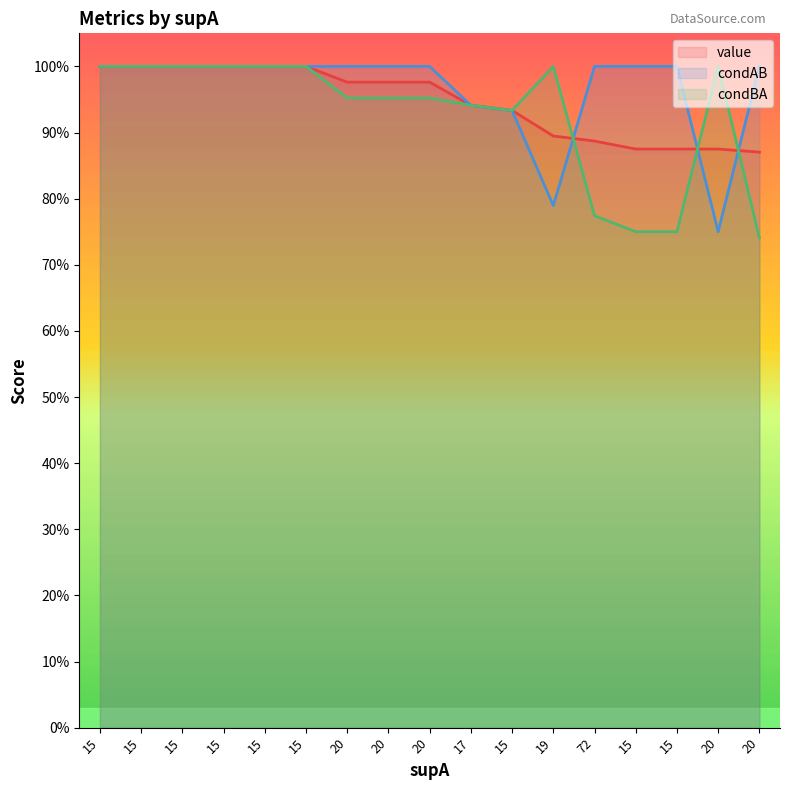

Between 20 and 15, which is larger?

15